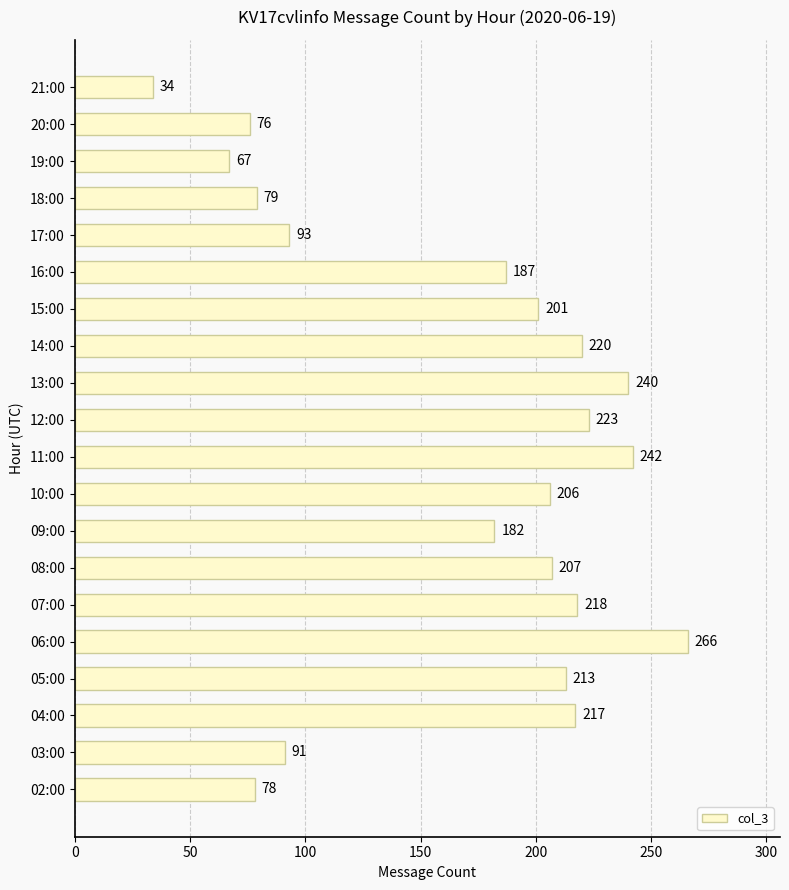

True or false: the data shows 220 at 14:00.

True